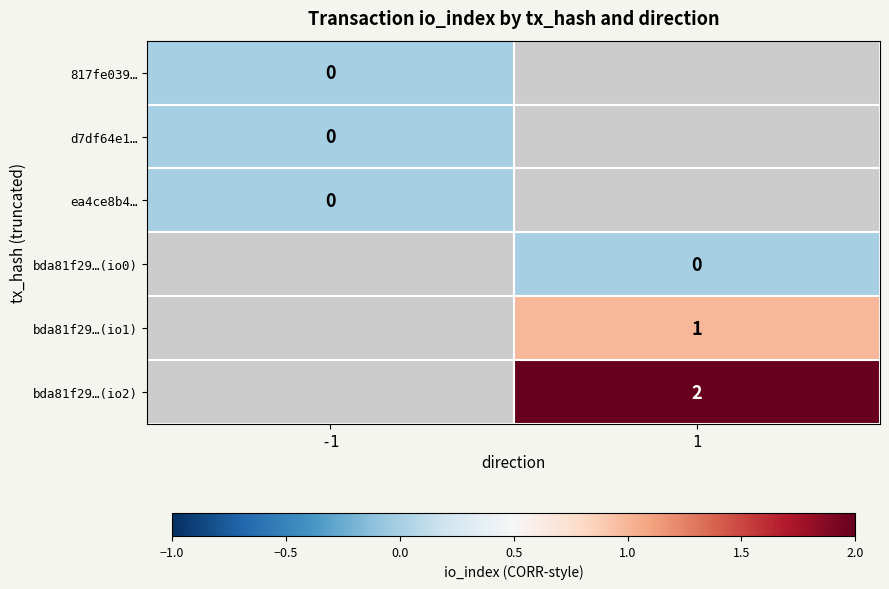

True or false: bda81f29…(io2) has a value of 3 at 1.

False